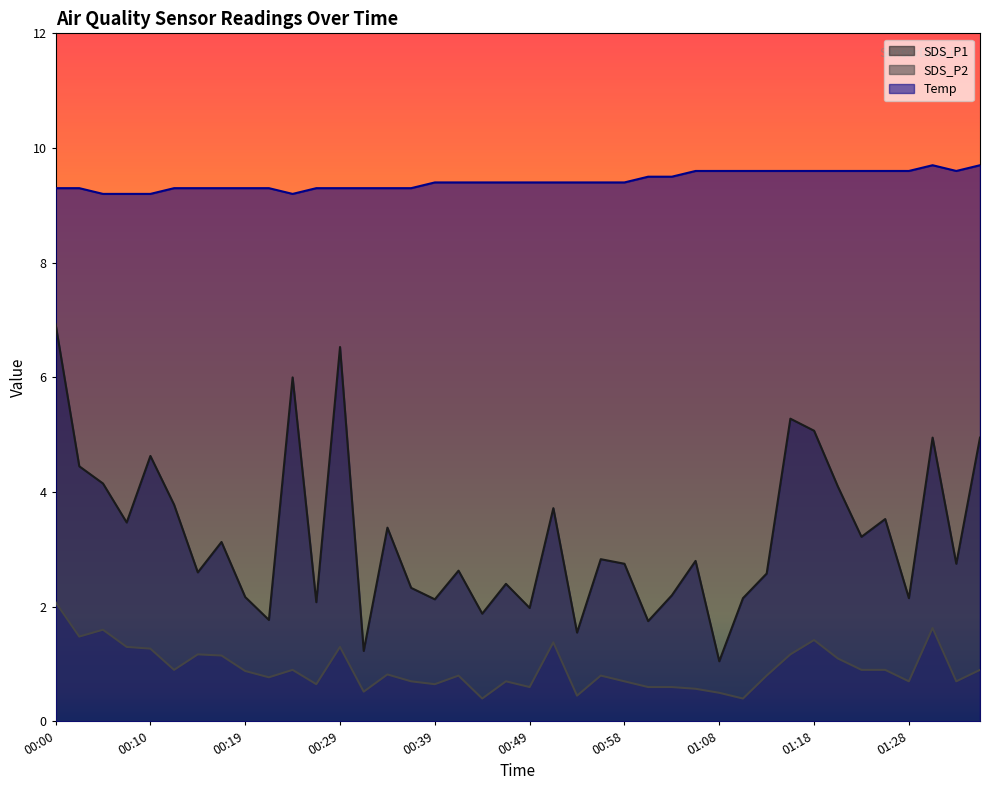

Rank the series by their average value, from lowest to highest.

SDS_P2, SDS_P1, Temp